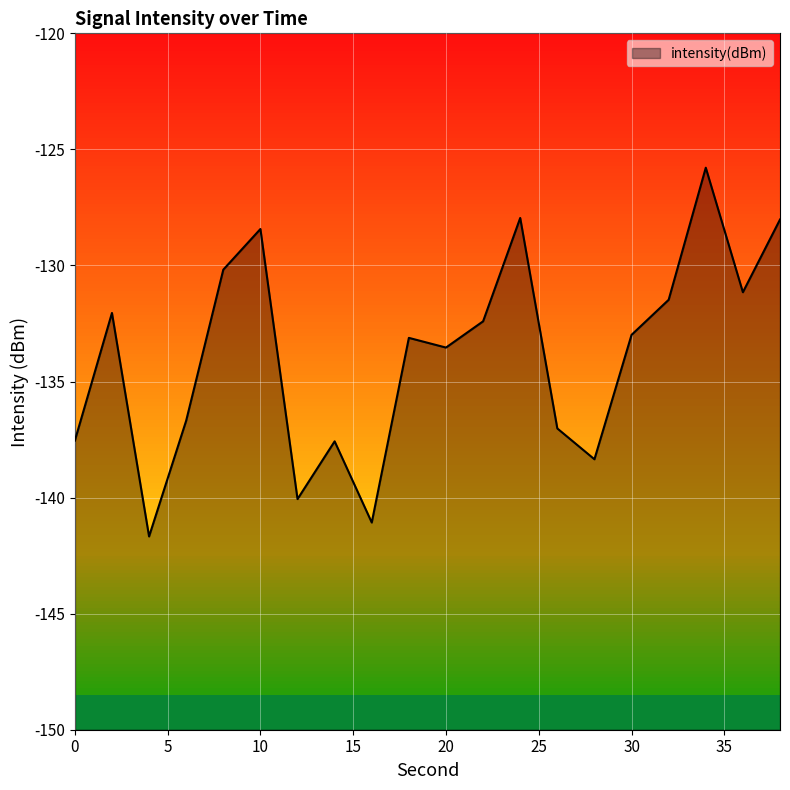

Reading left to right, transcribe all the data shown in this chart.

-137.5	-132.0	-141.7	-136.7	-130.2	-128.4	-140.1	-137.6	-141.1	-133.1	-133.5	-132.4	-128.0	-137.0	-138.3	-133.0	-131.5	-125.8	-131.2	-128.0